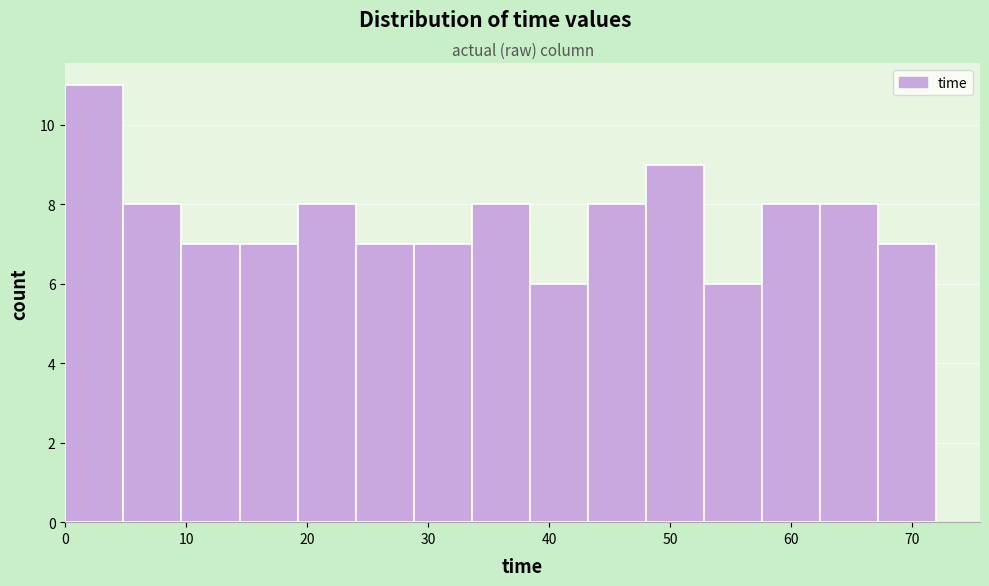

Reading left to right, list every bar in this chart as the range it spans on the x-axis followed by its height. Neither the bar edges nor the heights are printed on the chart, so give them approximately, as read against the axes.

0.0 to 4.8: 11
4.8 to 9.6: 8
9.6 to 14.4: 7
14.4 to 19.2: 7
19.2 to 24.0: 8
24.0 to 28.8: 7
28.8 to 33.6: 7
33.6 to 38.4: 8
38.4 to 43.2: 6
43.2 to 48.0: 8
48.0 to 52.8: 9
52.8 to 57.6: 6
57.6 to 62.4: 8
62.4 to 67.2: 8
67.2 to 72.0: 7